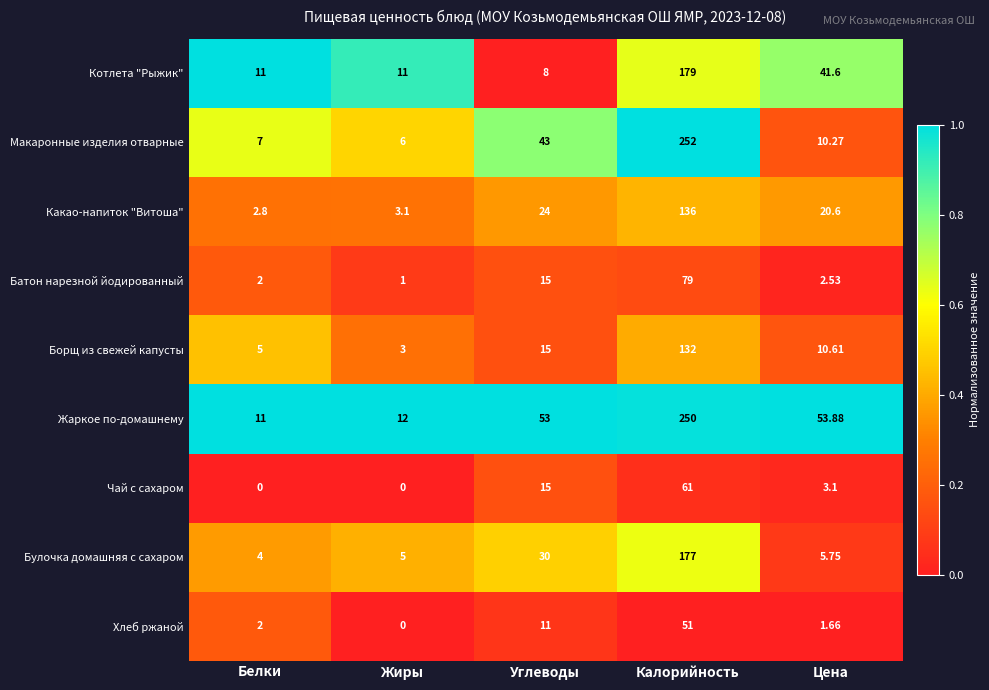

Which series has the largest range (max minus min)?

Макаронные изделия отварные